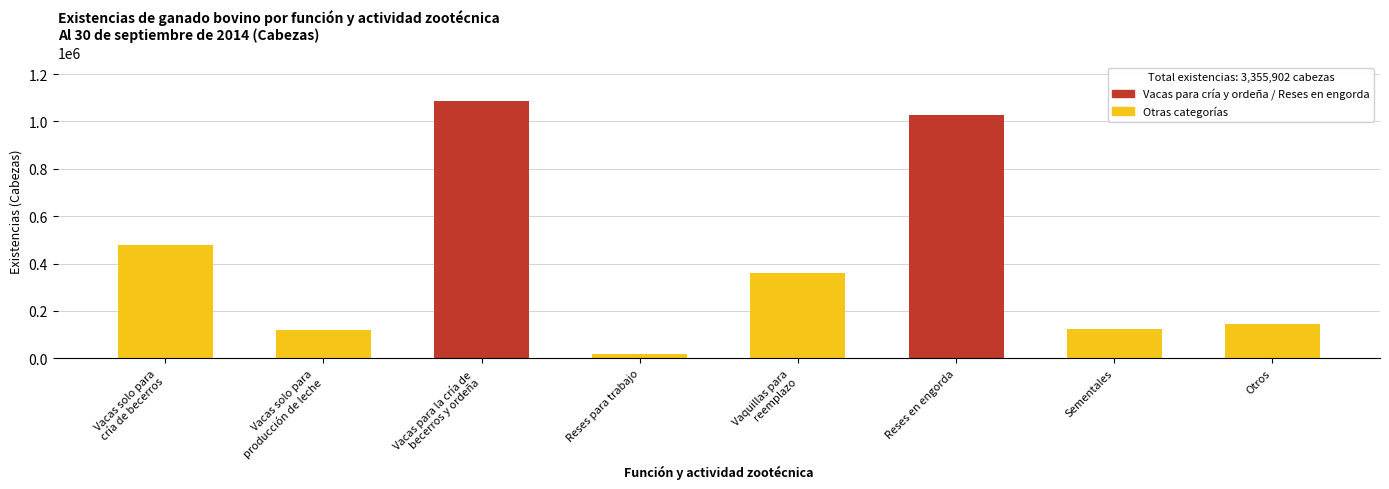

What is the sum of all values?

3355902